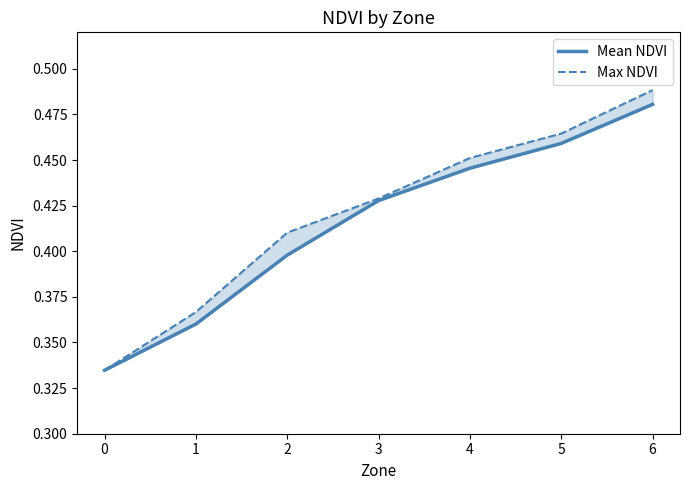

Reading left to right, transcribe all the data shown in this chart.

Mean NDVI: 0.3	0.4	0.4	0.4	0.4	0.5	0.5
Max NDVI: 0.3	0.4	0.4	0.4	0.5	0.5	0.5